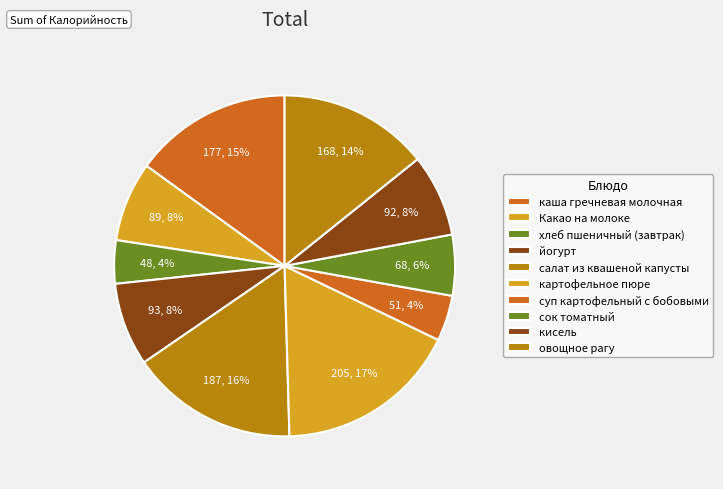

Count the number of slices in the pie.

10